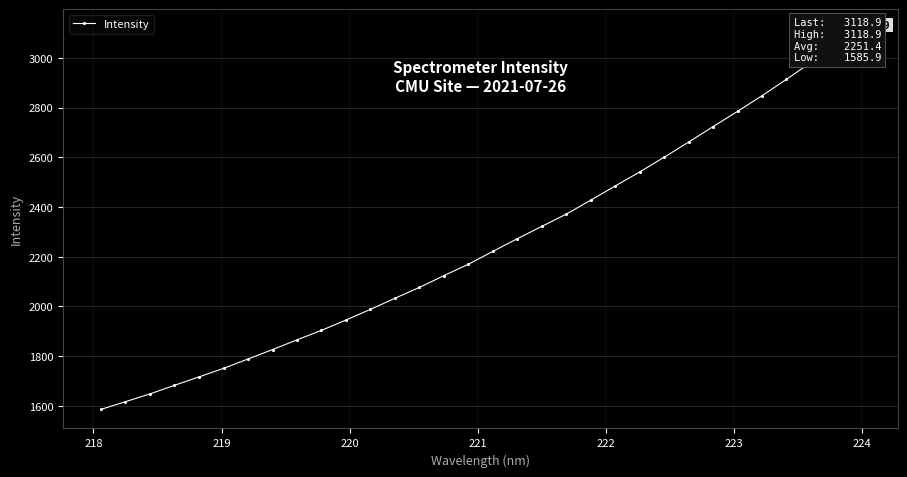

What is the greatest value displayed?

3118.9